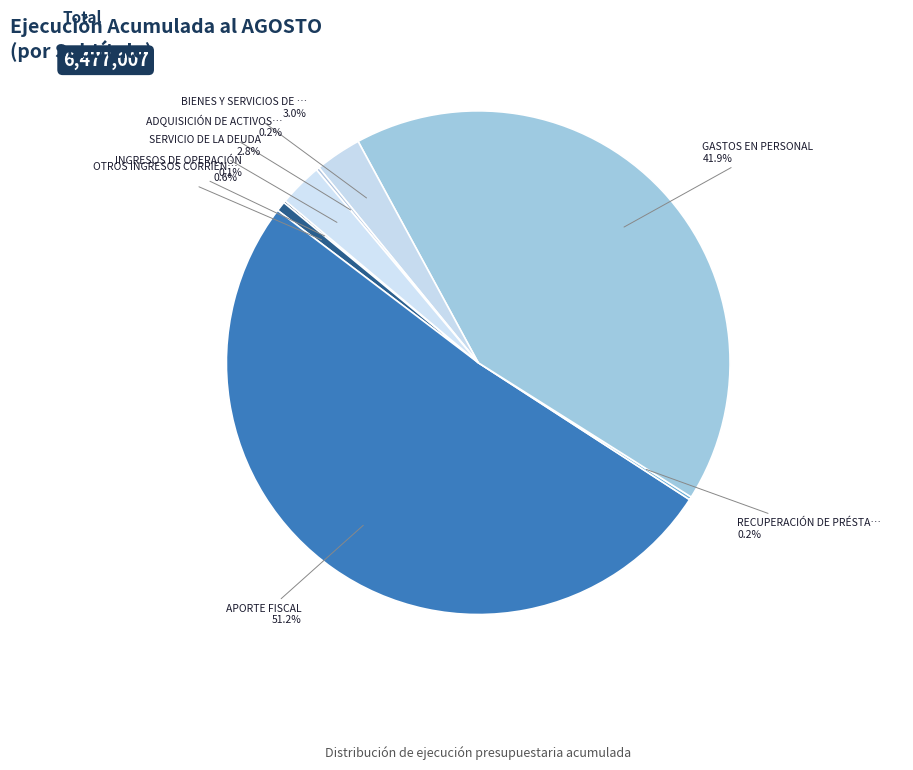

What is the majority slice?

APORTE FISCAL